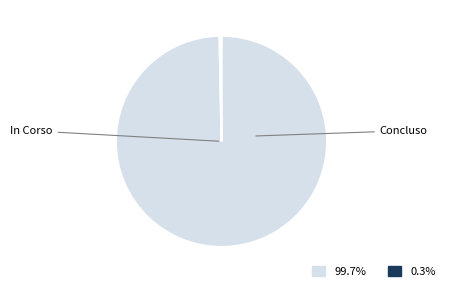

Count the number of slices in the pie.

2